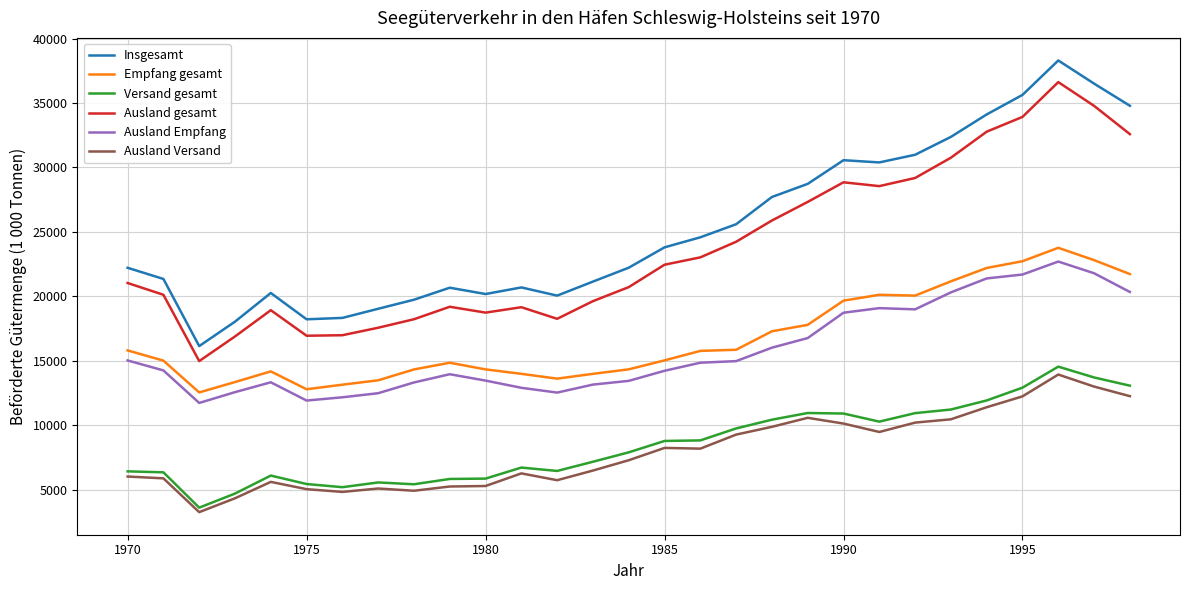

What is the difference between the maximum and minimum values in the Versand gesamt series?

10943